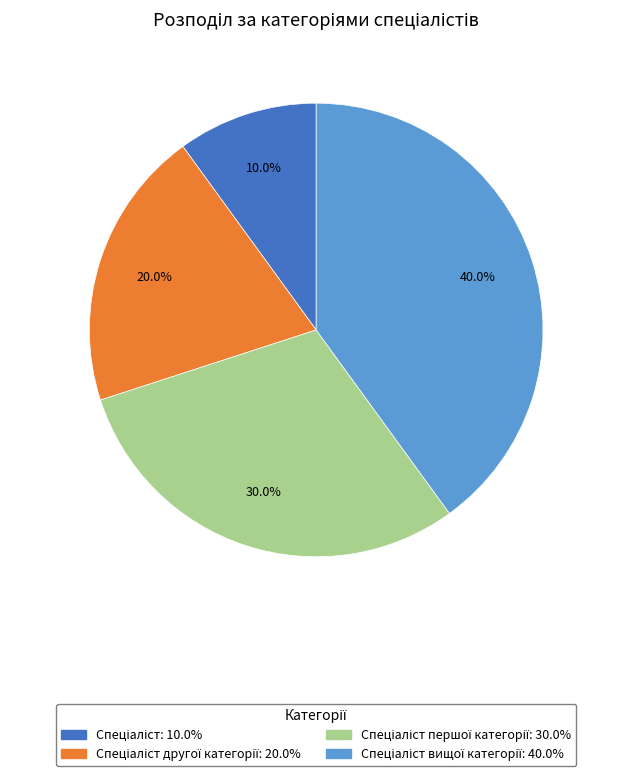

Is there a majority slice in this chart?

No